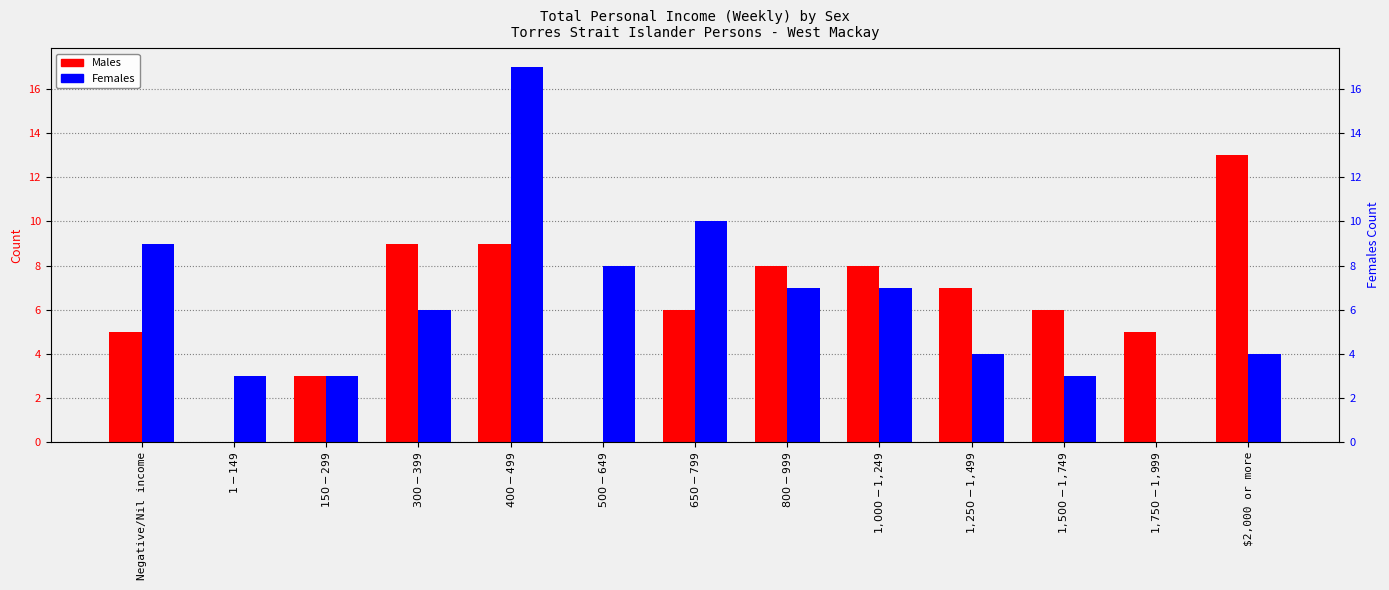

At how many categories does at least one series exceed 14?

1